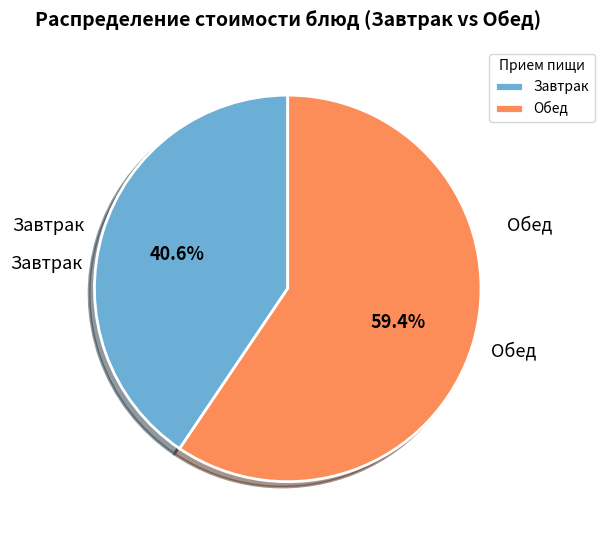

Rank the categories by value from highest to lowest.

Обед, Завтрак